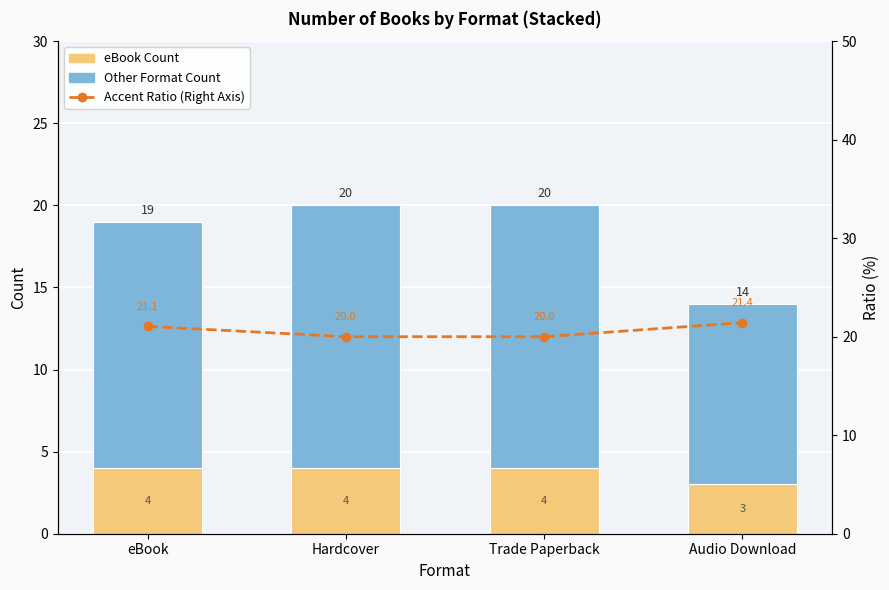

What is the average value of the Other Format Count series?

14.5